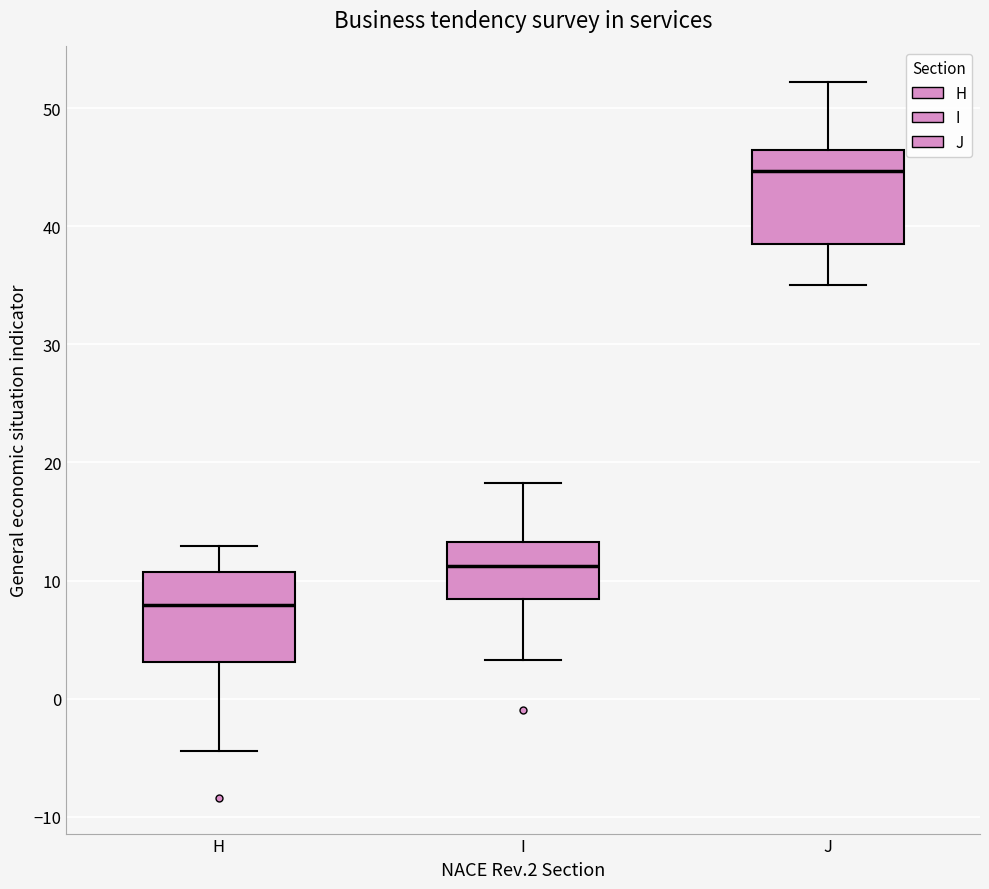

Where is the lower edge of the box for H on the y-axis? The values are not printed on the chart, so give them approximately, as read against the axis.

3